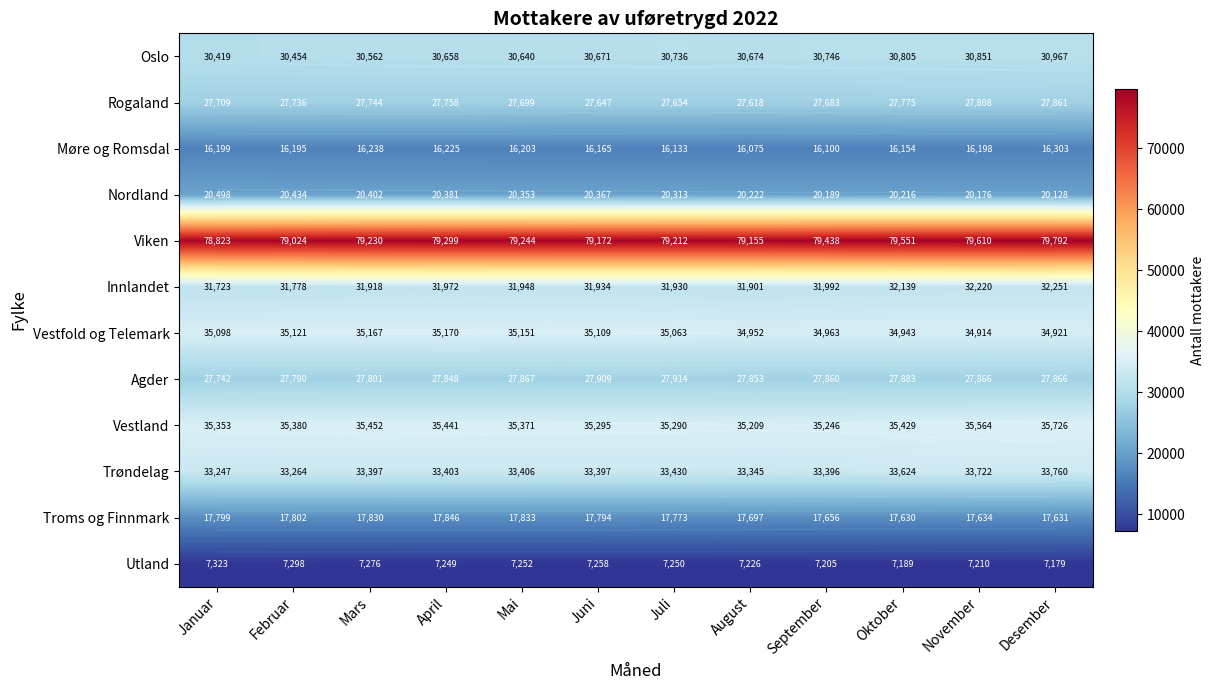

List the series in order of their peak value, highest first.

Viken, Vestland, Vestfold og Telemark, Trøndelag, Innlandet, Oslo, Agder, Rogaland, Nordland, Troms og Finnmark, Møre og Romsdal, Utland